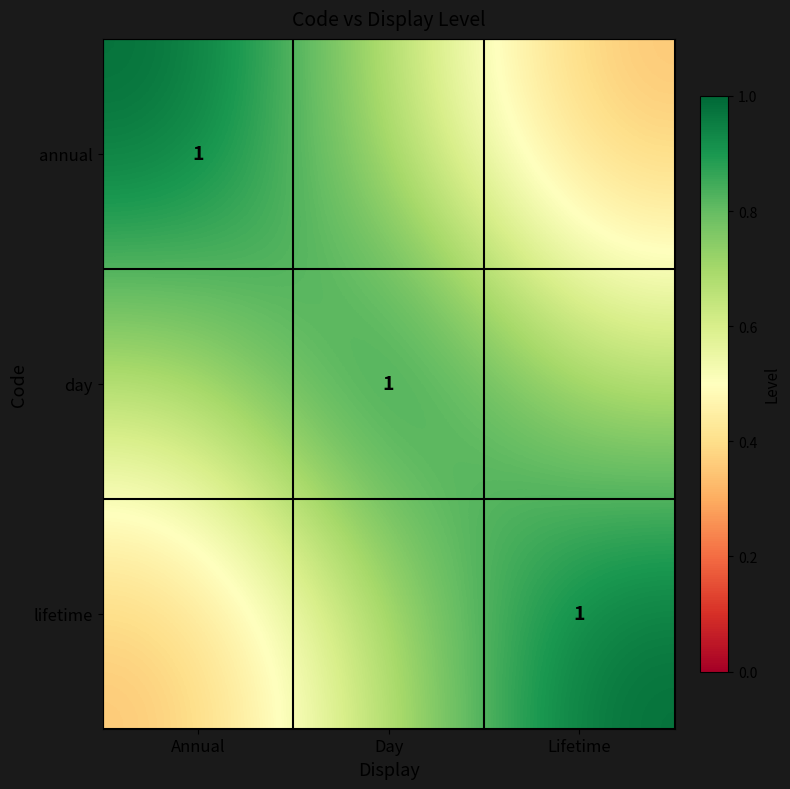

What is the difference between the lifetime values at Lifetime and Day?

0.3